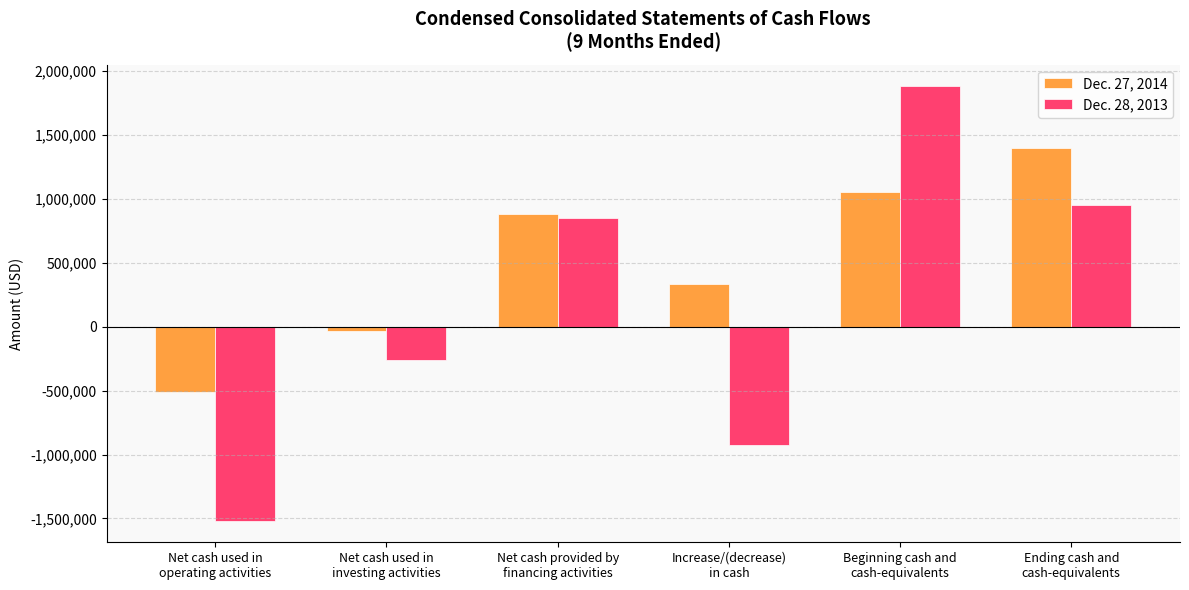

List the series in order of their overall mean, lowest first.

Dec. 28, 2013, Dec. 27, 2014